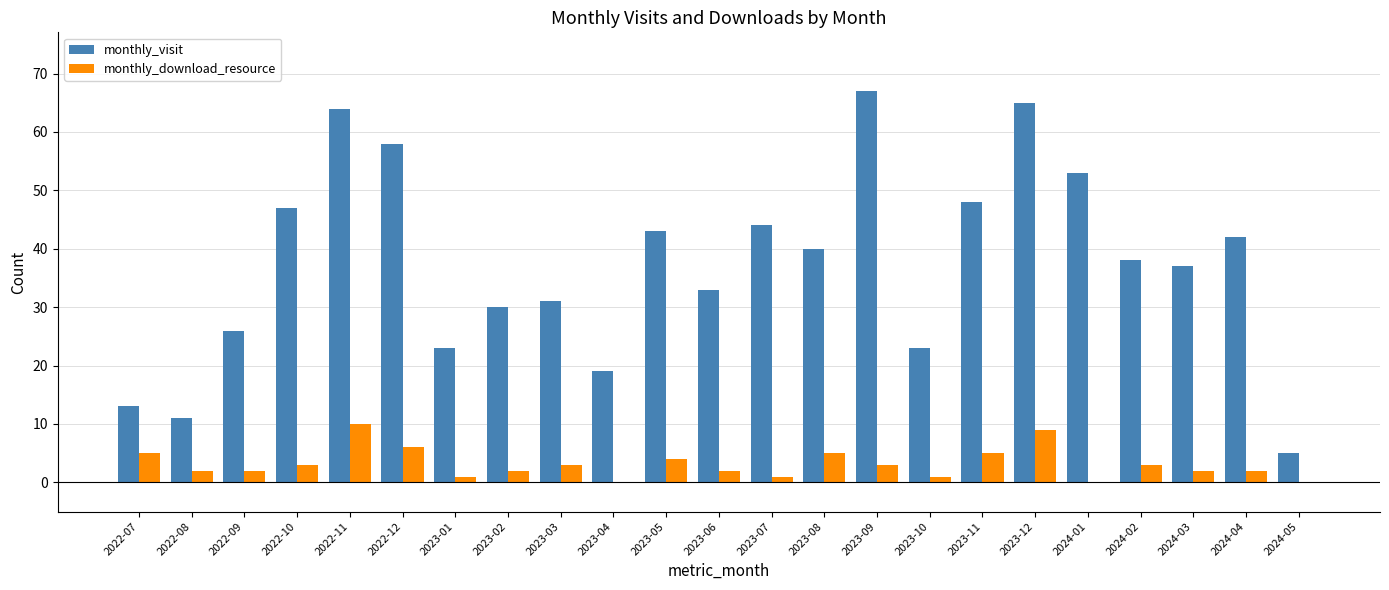

At which label does monthly_visit reach its peak?

2023-09